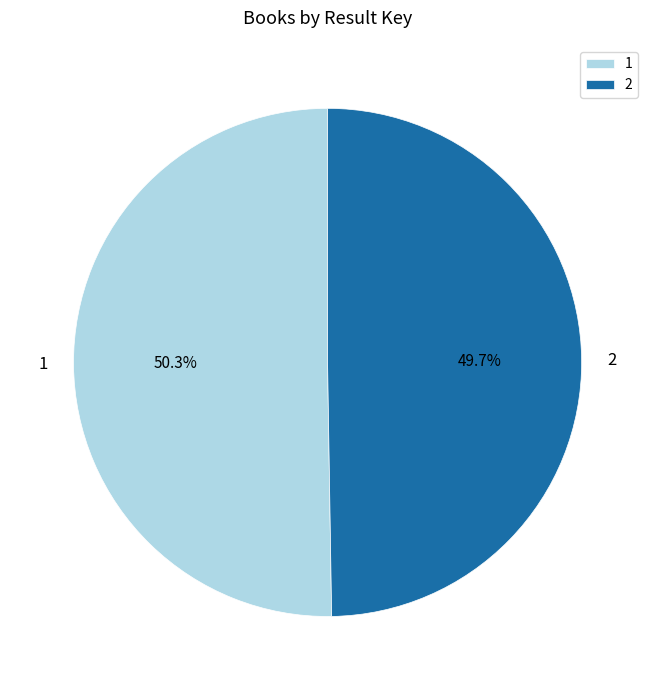

Which slice is the largest?

1